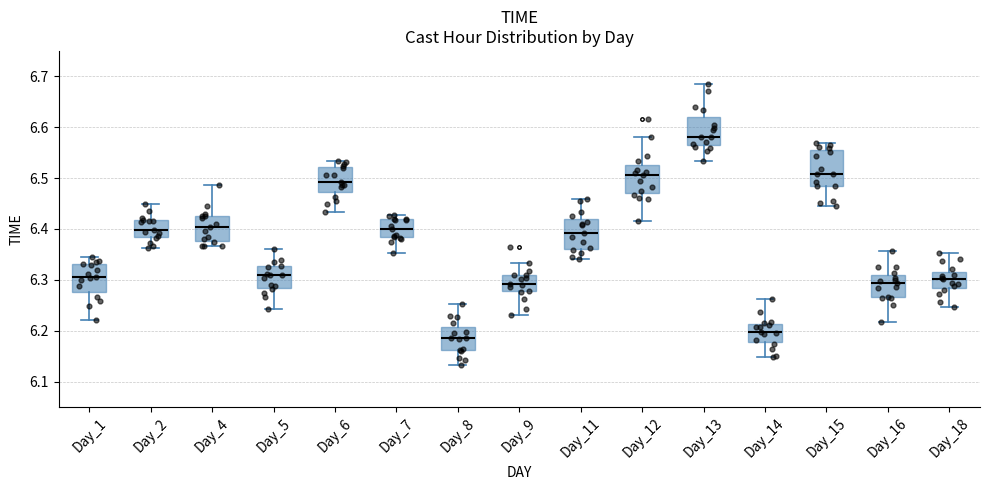

Reading left to right, read every box against the y-axis: the position of its median line, the range the box covers, and the ends of its whiskers. The values are not printed on the chart, so give them approximately, as read against the axis.

Day_1: median 6.31, box 6.28 to 6.33, whiskers 6.22 to 6.35
Day_2: median 6.40, box 6.38 to 6.42, whiskers 6.36 to 6.45
Day_4: median 6.40, box 6.38 to 6.43, whiskers 6.37 to 6.49
Day_5: median 6.31, box 6.28 to 6.33, whiskers 6.24 to 6.36
Day_6: median 6.49, box 6.47 to 6.52, whiskers 6.43 to 6.53
Day_7: median 6.40, box 6.38 to 6.42, whiskers 6.35 to 6.43
Day_8: median 6.18, box 6.16 to 6.21, whiskers 6.13 to 6.25
Day_9: median 6.29, box 6.28 to 6.31, whiskers 6.23 to 6.33
Day_11: median 6.39, box 6.36 to 6.42, whiskers 6.34 to 6.46
Day_12: median 6.51, box 6.47 to 6.53, whiskers 6.41 to 6.58
Day_13: median 6.58, box 6.56 to 6.62, whiskers 6.53 to 6.69
Day_14: median 6.20, box 6.18 to 6.21, whiskers 6.15 to 6.26
Day_15: median 6.51, box 6.48 to 6.56, whiskers 6.45 to 6.57
Day_16: median 6.29, box 6.27 to 6.31, whiskers 6.22 to 6.36
Day_18: median 6.30, box 6.28 to 6.32, whiskers 6.25 to 6.35